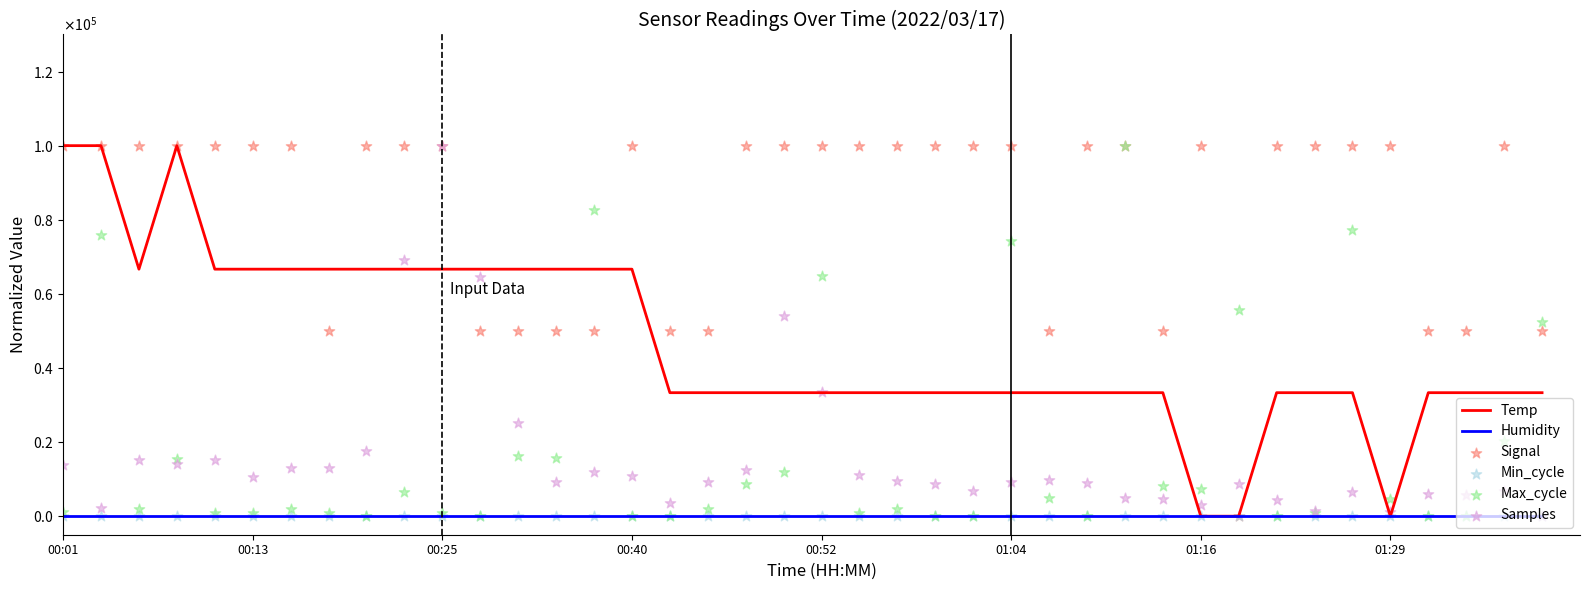

At how many categories does at least one series exceed 56832?

32